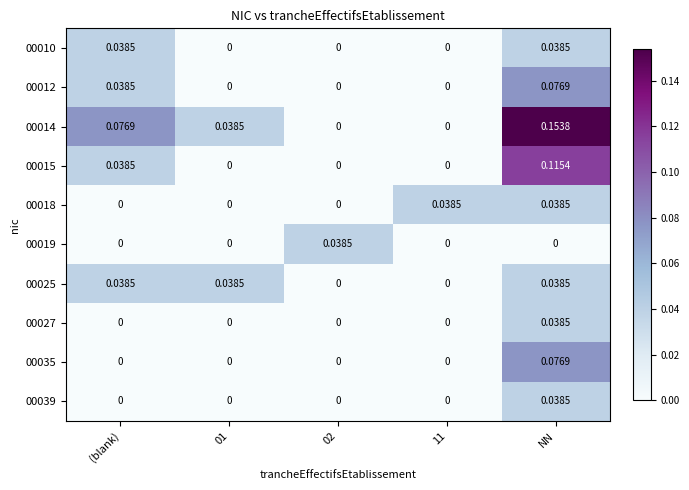

Which category has the highest value across all series?

NN